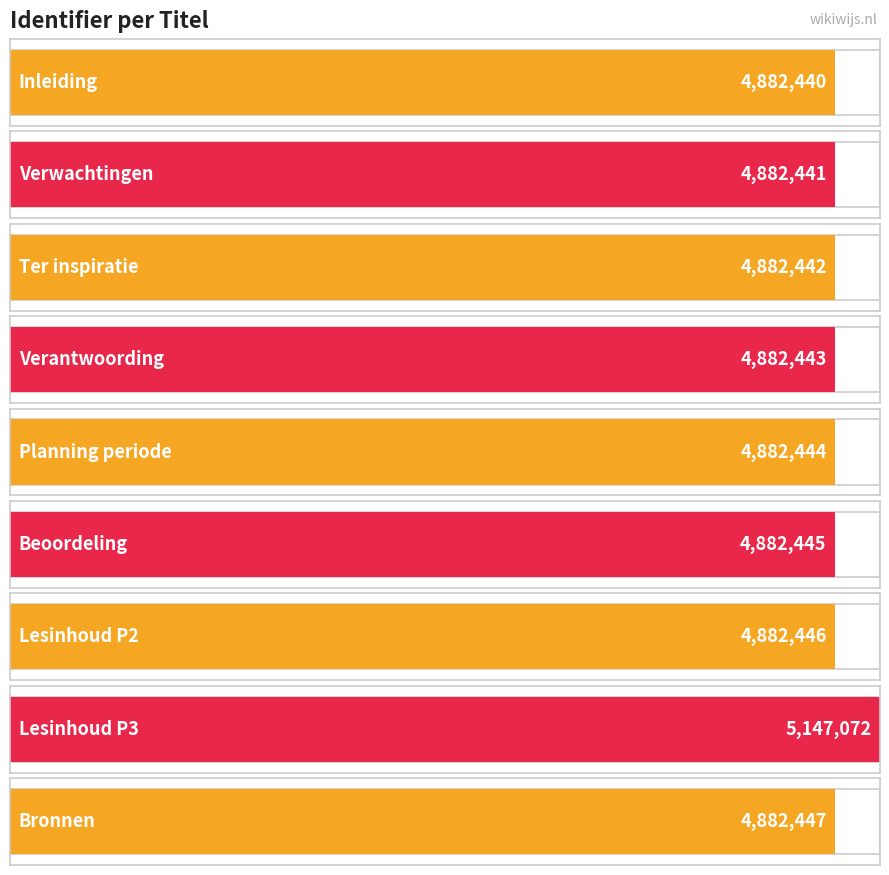

Which label corresponds to the smallest value in the chart?

Inleiding